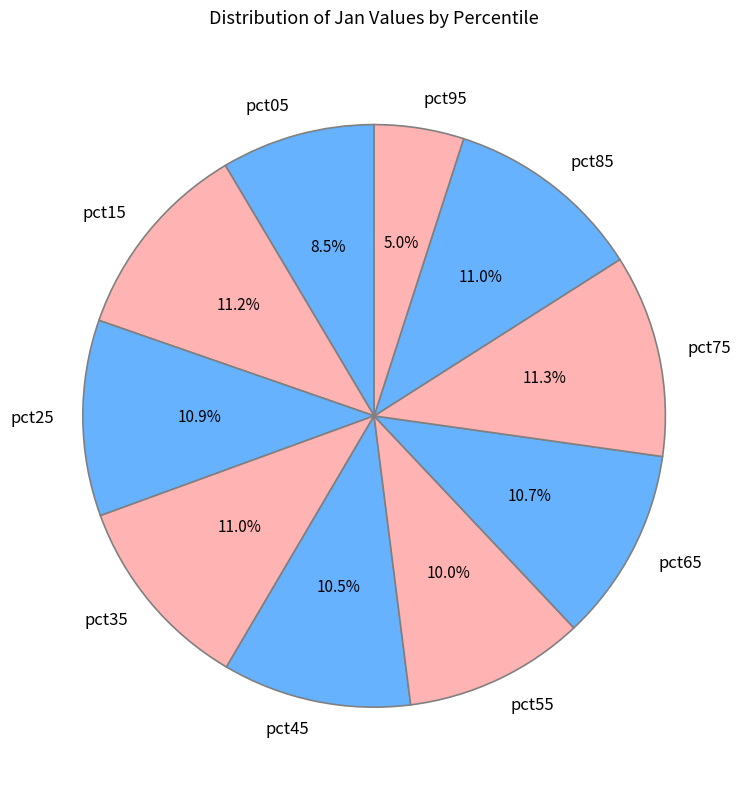

Between pct75 and pct65, which is larger?

pct75